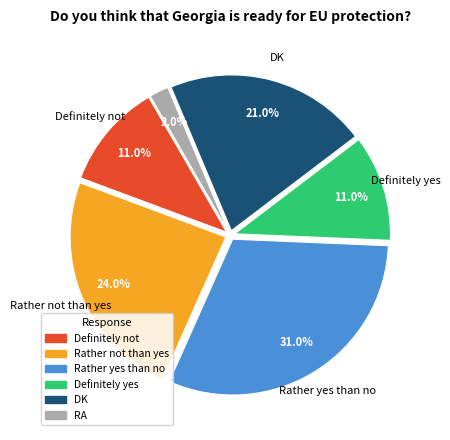

True or false: DK accounts for 21% of the total.

True